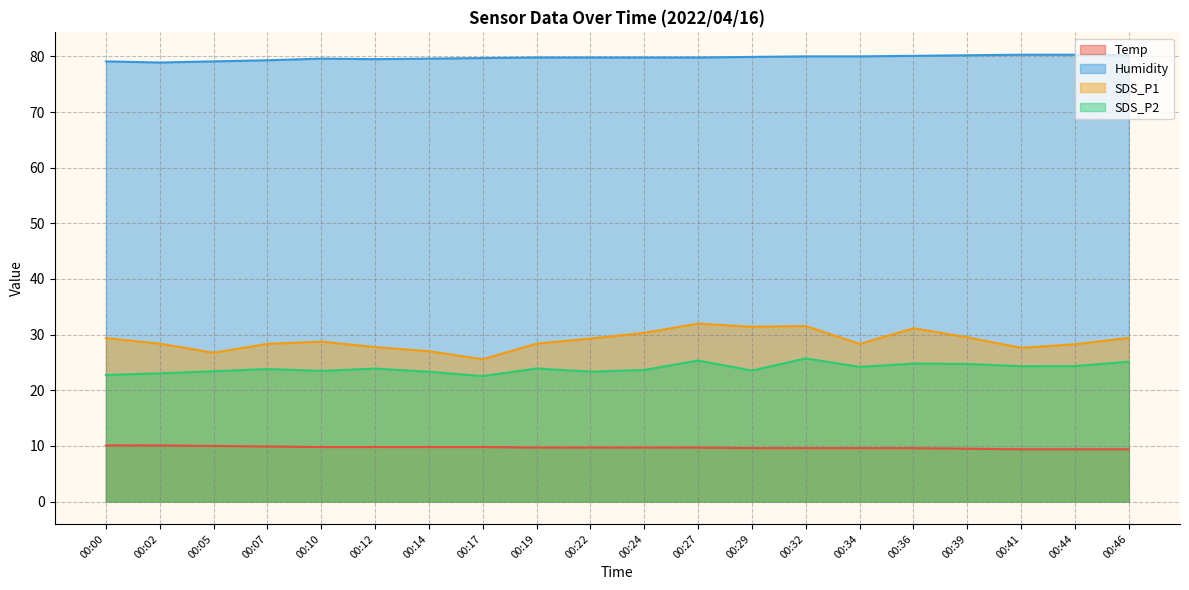

True or false: Temp and SDS_P1 intersect in this chart.

False